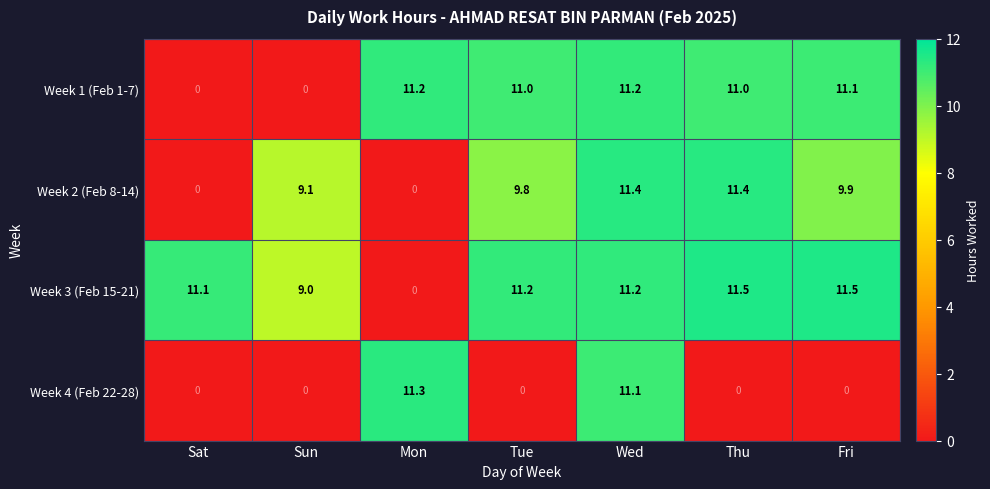

List the series in order of their peak value, highest first.

Week 3 (Feb 15-21), Week 2 (Feb 8-14), Week 4 (Feb 22-28), Week 1 (Feb 1-7)